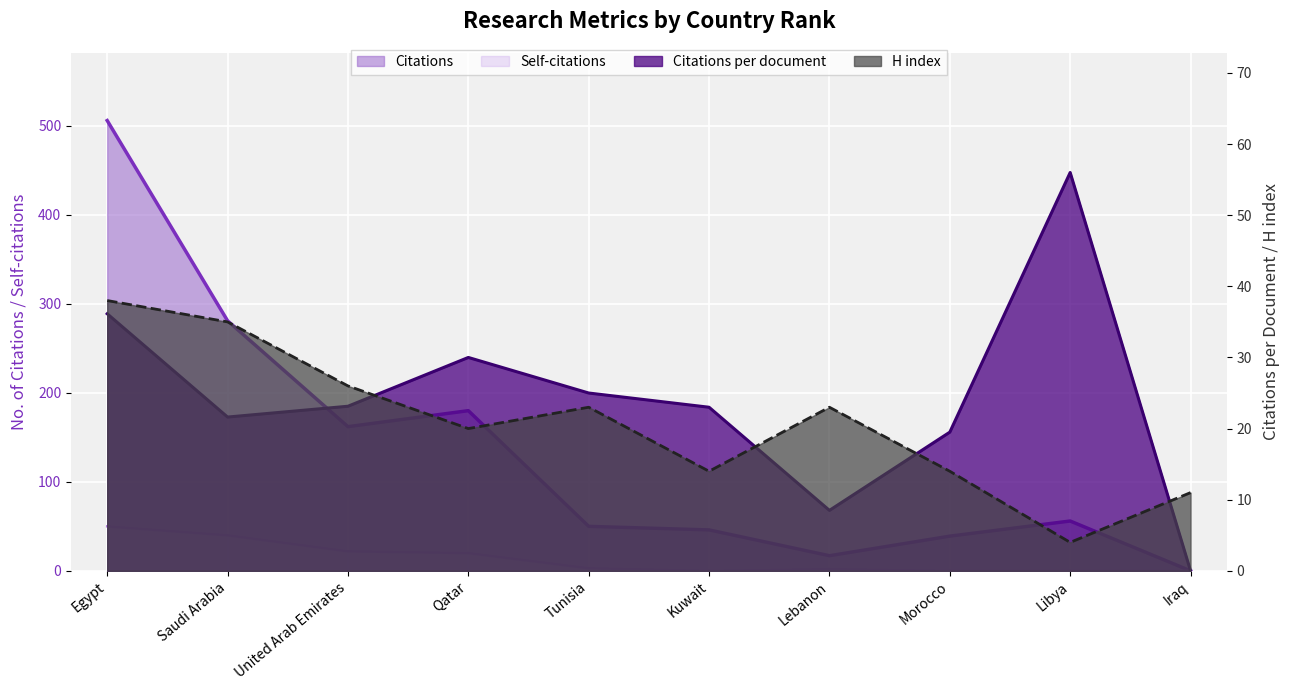

The value of H index at Iraq is 11.0. True or false?

True